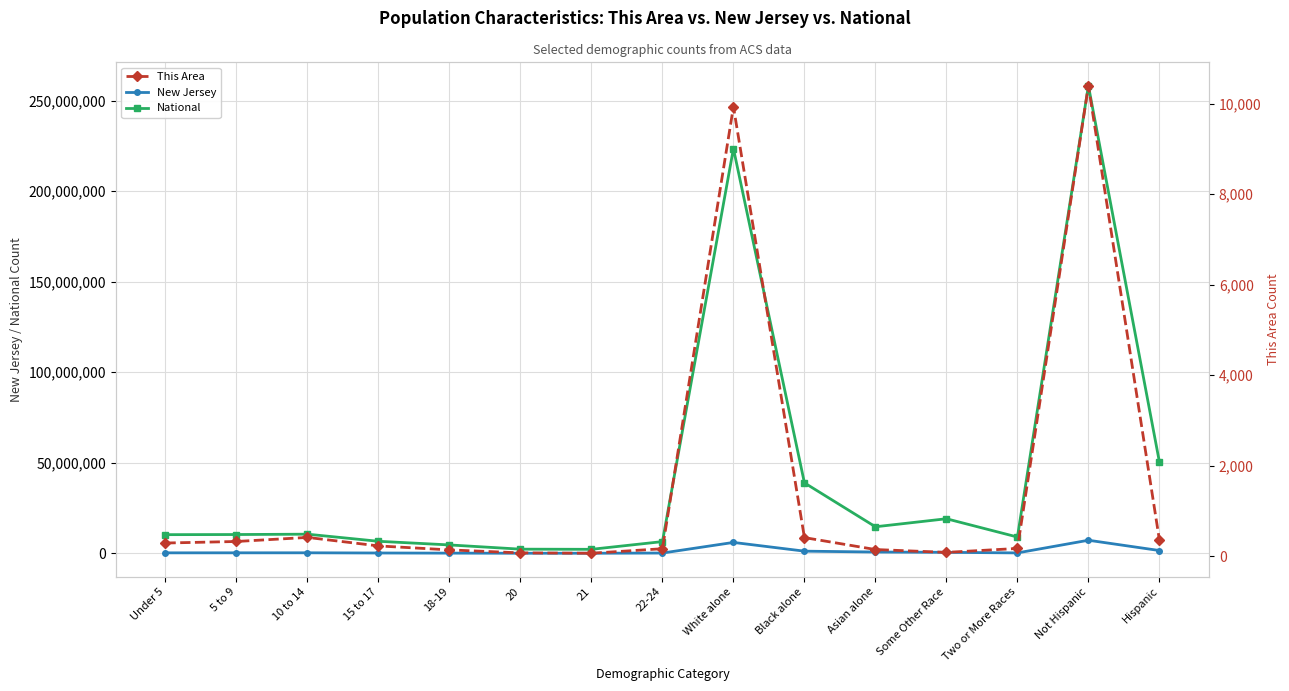

What is the spread (max minus min) of values at Some Other Race?

19107286